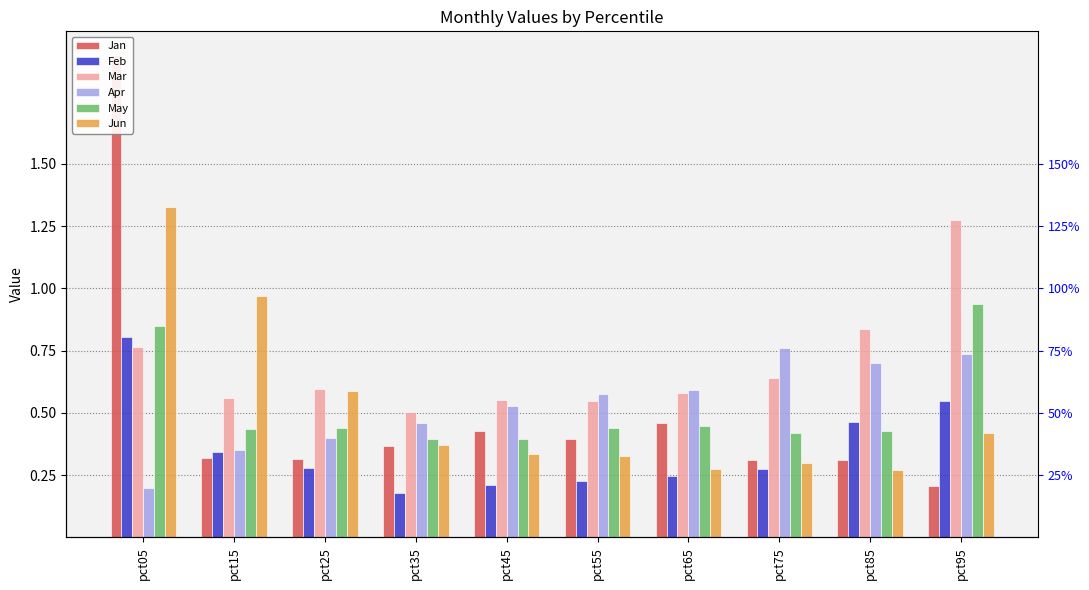

What are all the series names shown in the legend?

Jan, Feb, Mar, Apr, May, Jun